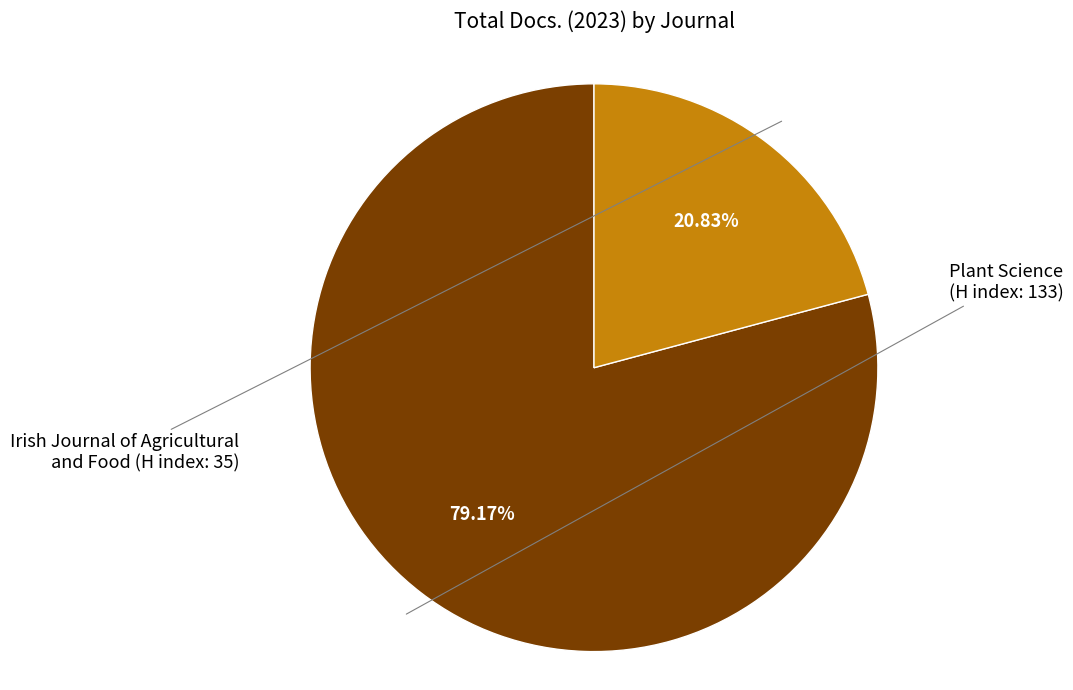

Does any single category account for the majority?

Yes